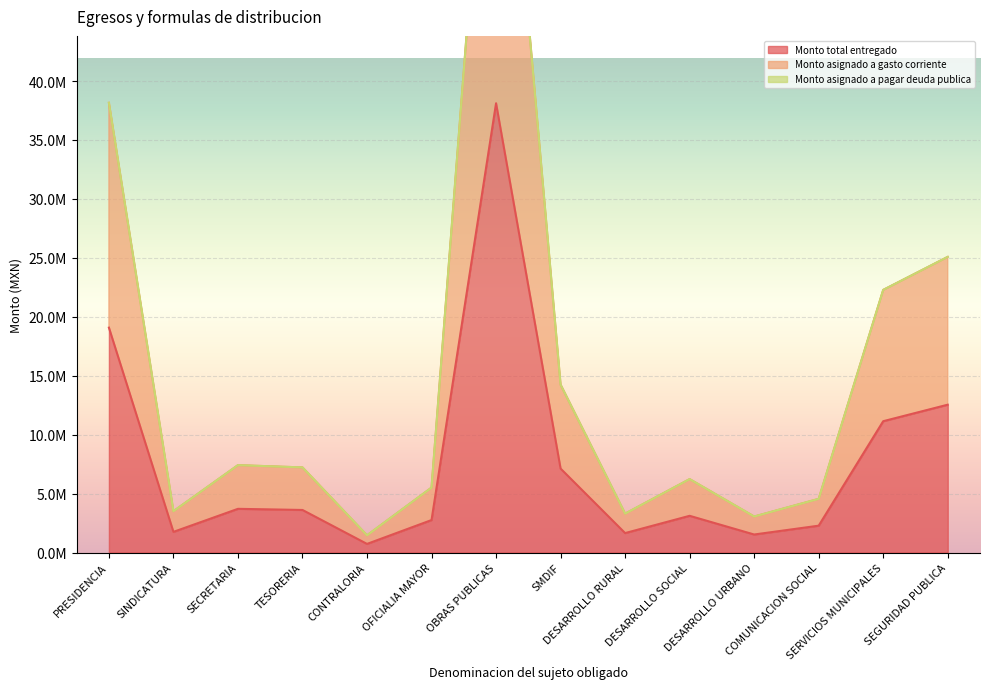

At which label does Monto total entregado reach its minimum?

CONTRALORIA